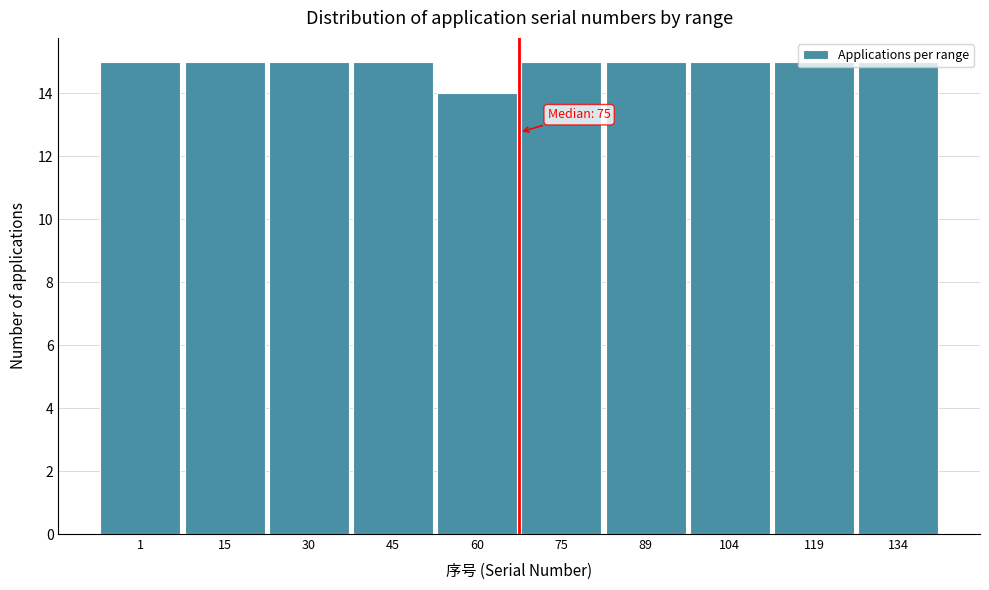

What is the smallest value displayed?

14